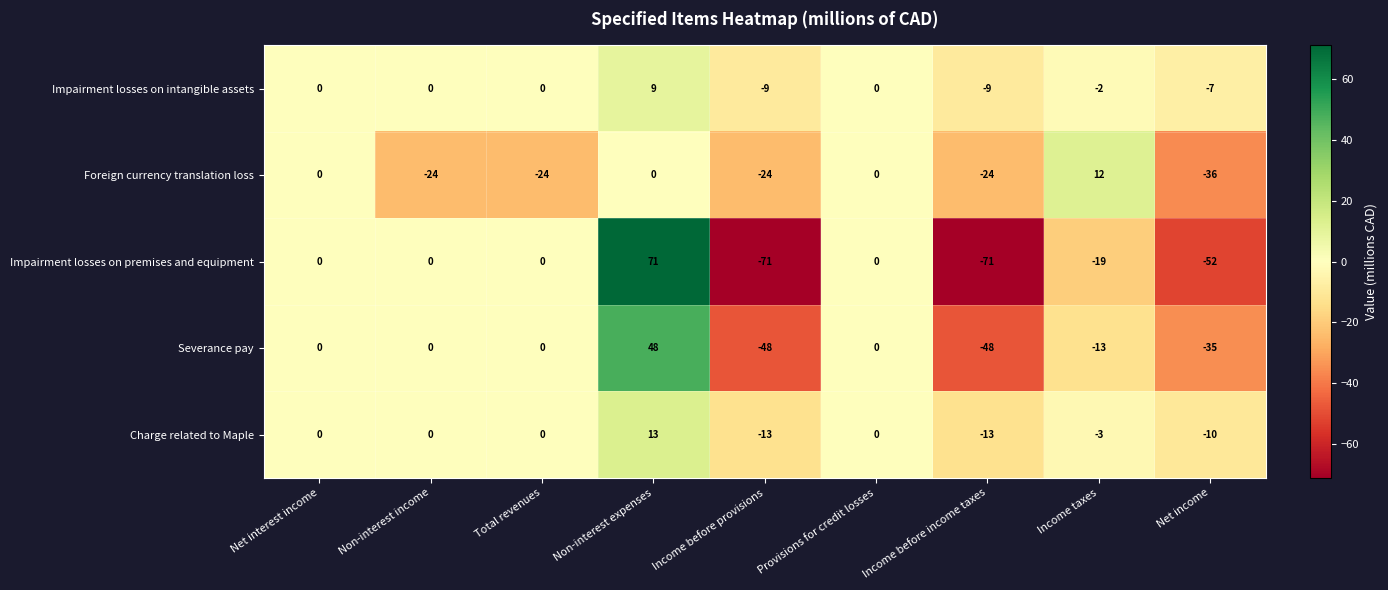

Count the number of data series in this chart.

5